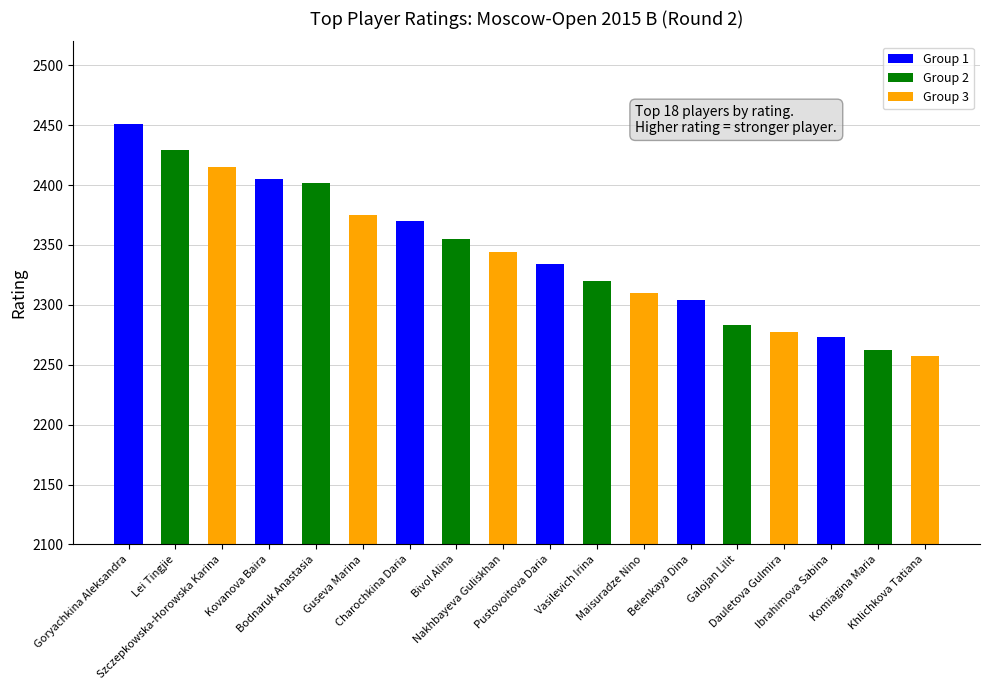

What is the value of the 10th bar from the left?

2334